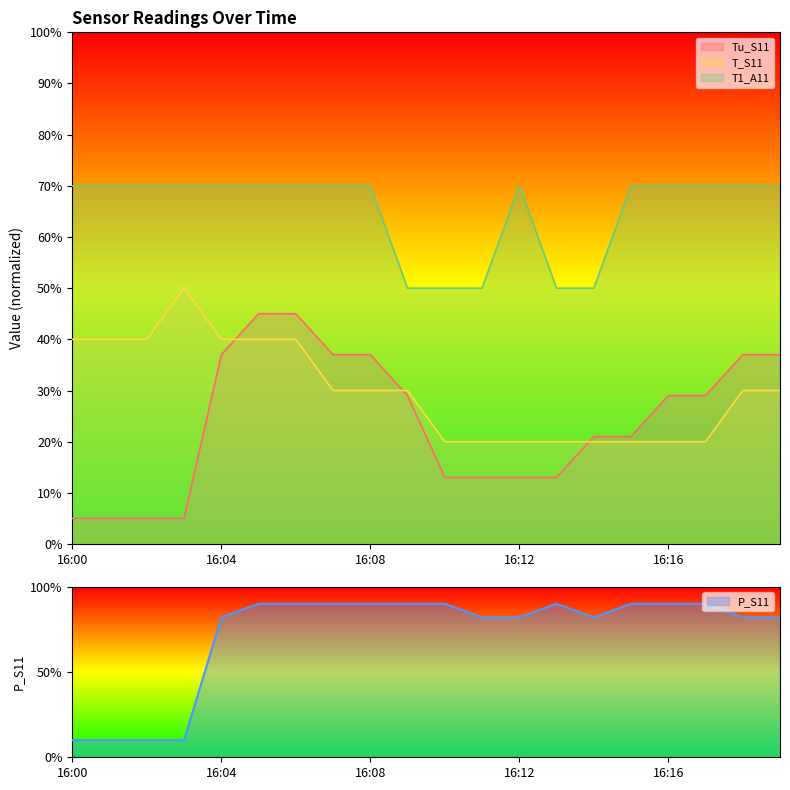

How many lines are shown in the chart?

4